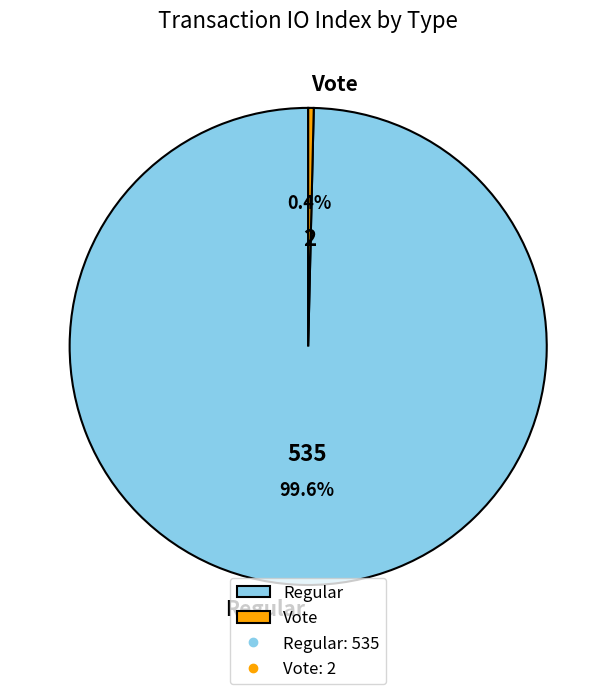

Which slice is the largest?

Regular